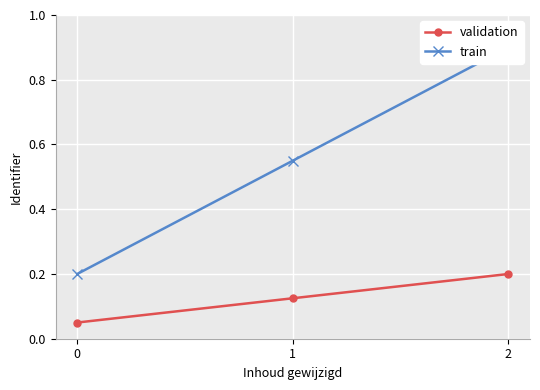

The value of validation at 2 is 0.3. True or false?

False